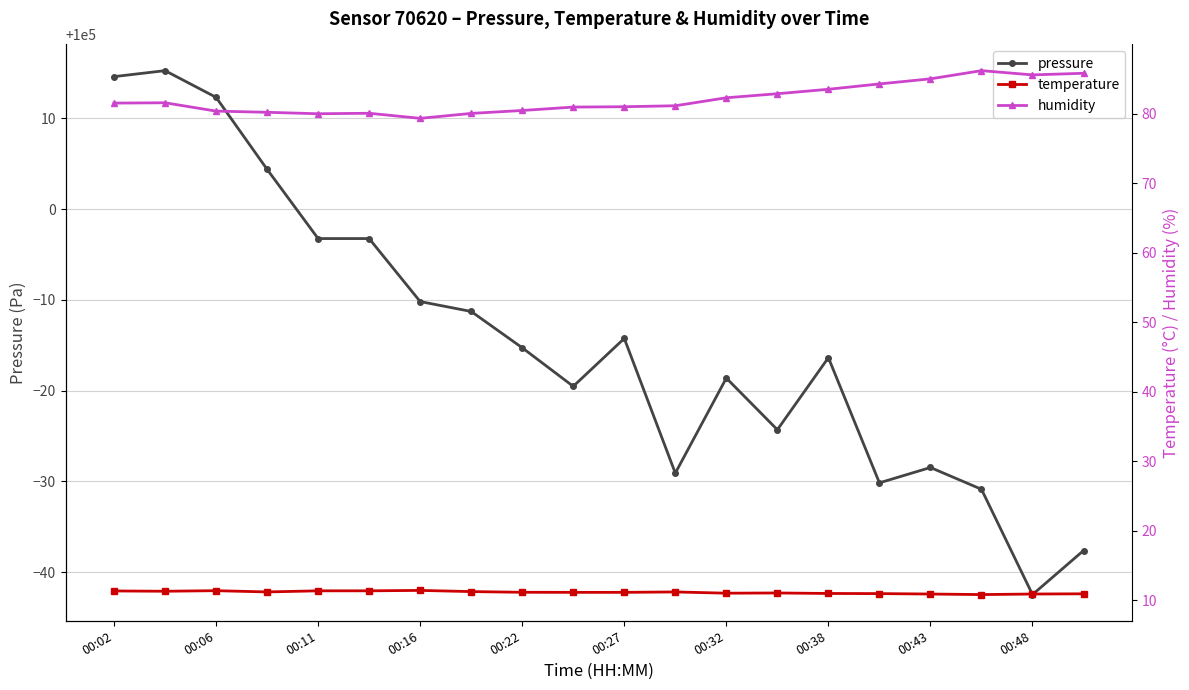

True or false: pressure has a value of 99957.5 at 00:48.

True